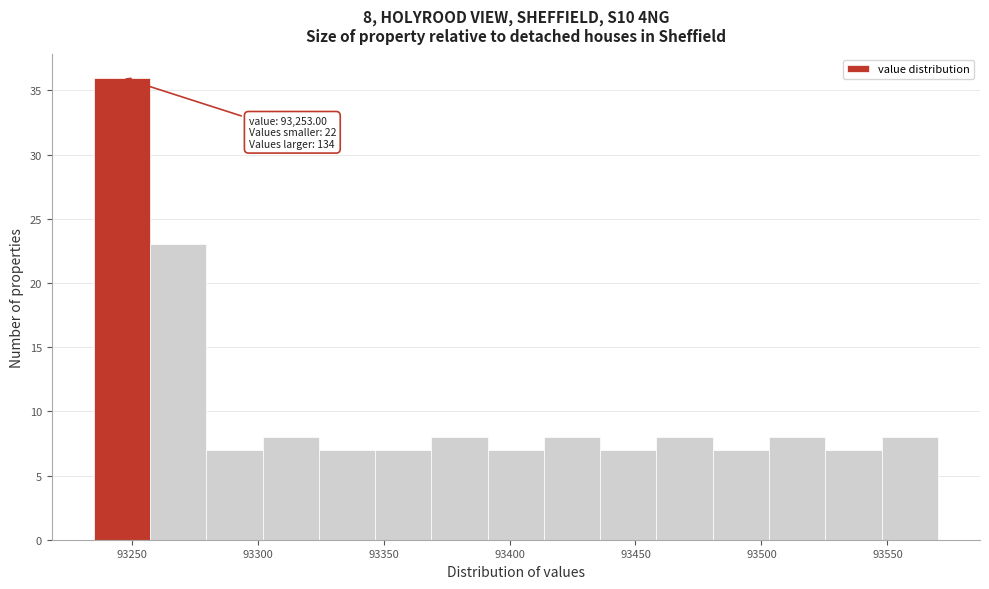

Which range on the x-axis has the tallest bar?

93235 to 93255